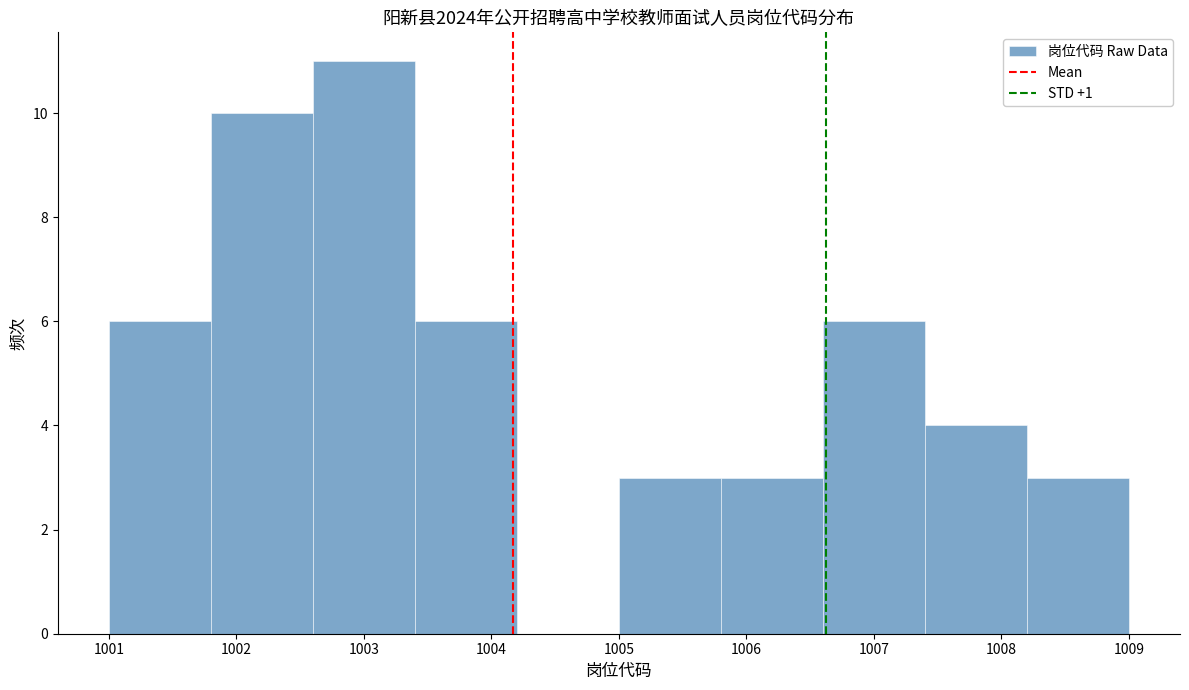

How tall is the bar that spans 1001.8 to 1002.6 on the x-axis? The values are not printed on the chart, so give them approximately, as read against the axis.

10